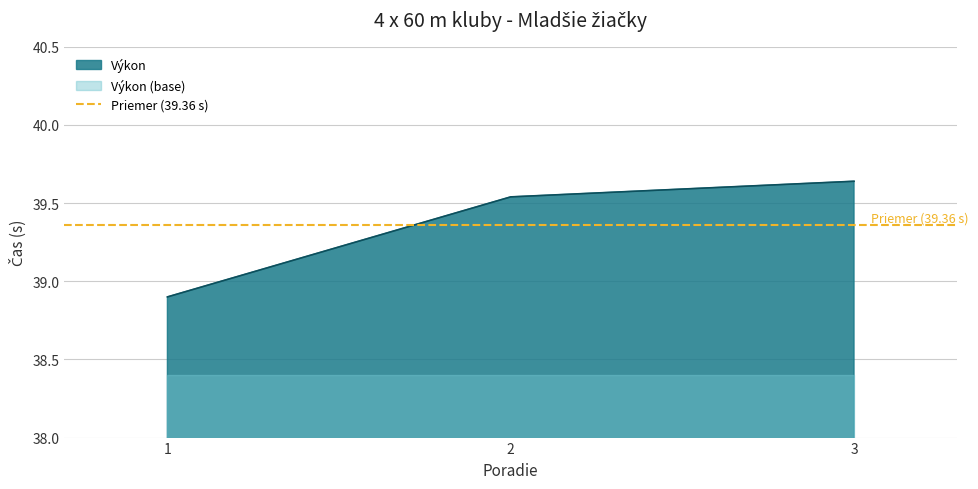

The value at 1 is 38.9. True or false?

True